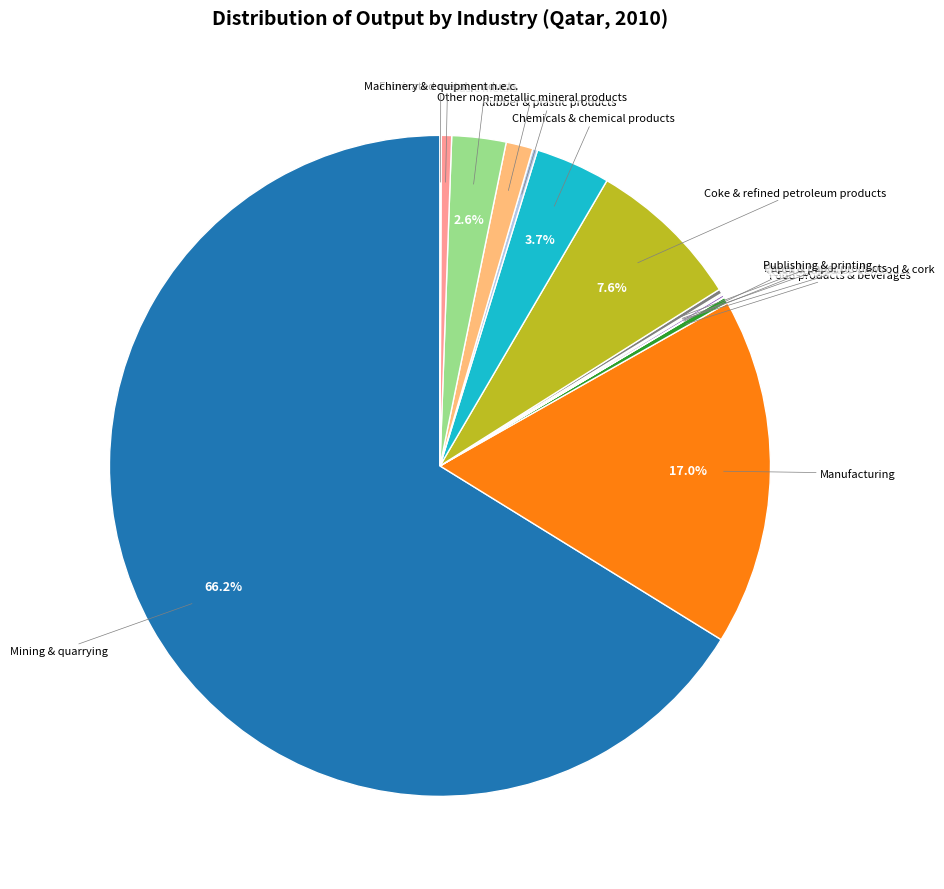

Is the sum of Coke & refined petroleum products and Other non-metallic mineral products greater than half?

No